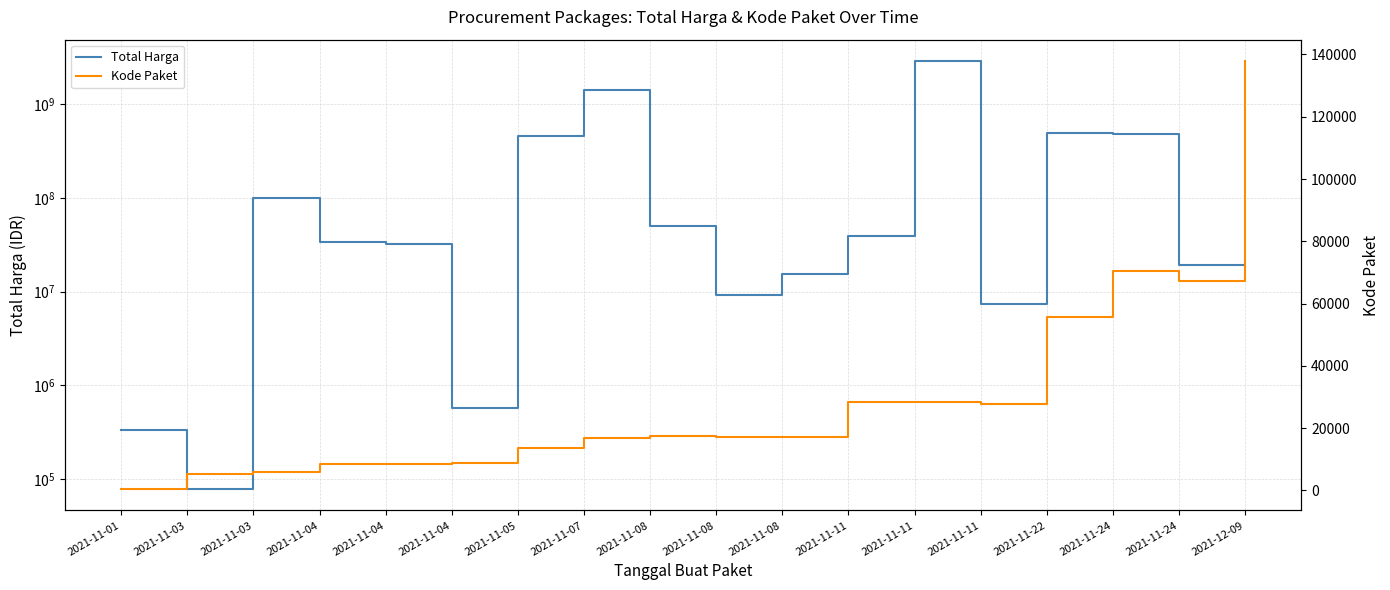

Rank the series at 2021-11-08 from highest to lowest value.

Total Harga, Kode Paket